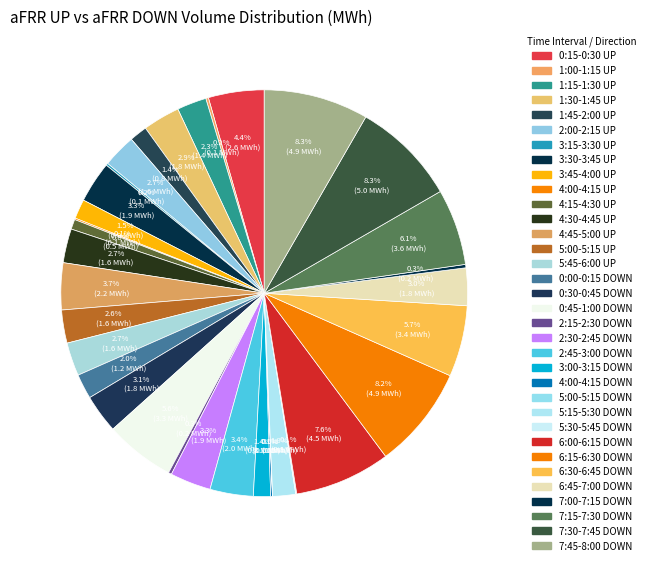

How many slices are in this pie chart?

33